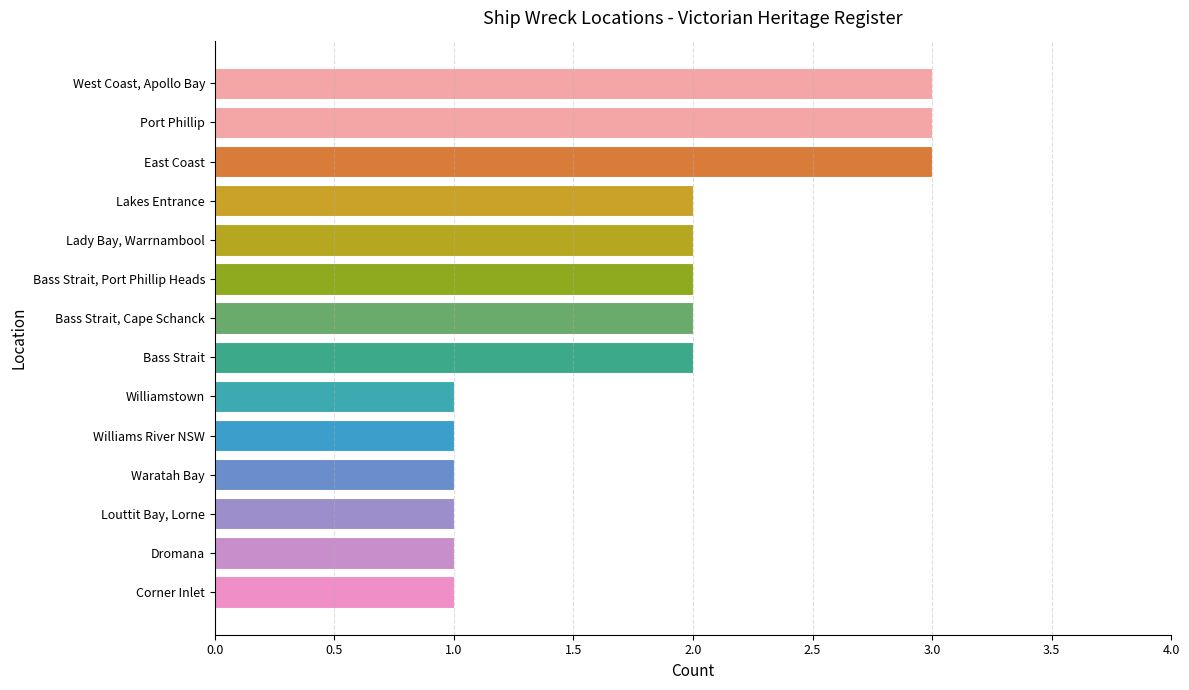

What is the ratio of the value at Louttit Bay, Lorne to the value at Waratah Bay?

1.0